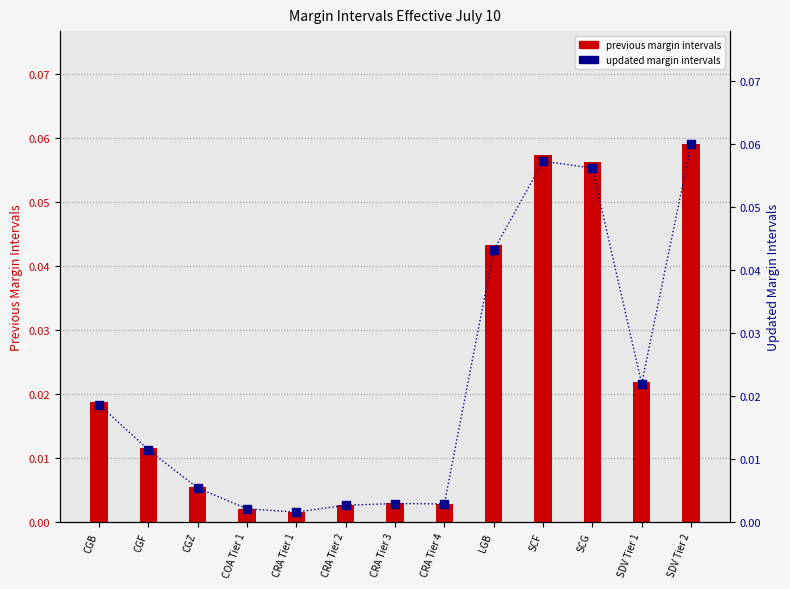

What is the total value across all series at SCG?

0.1